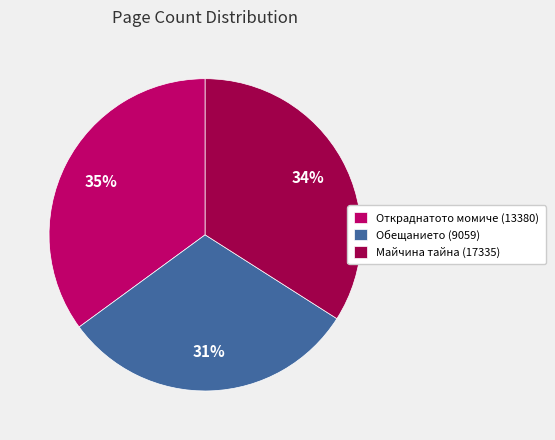

What percentage is the Откраднатото момиче (13380) slice, to the nearest percent?

35%